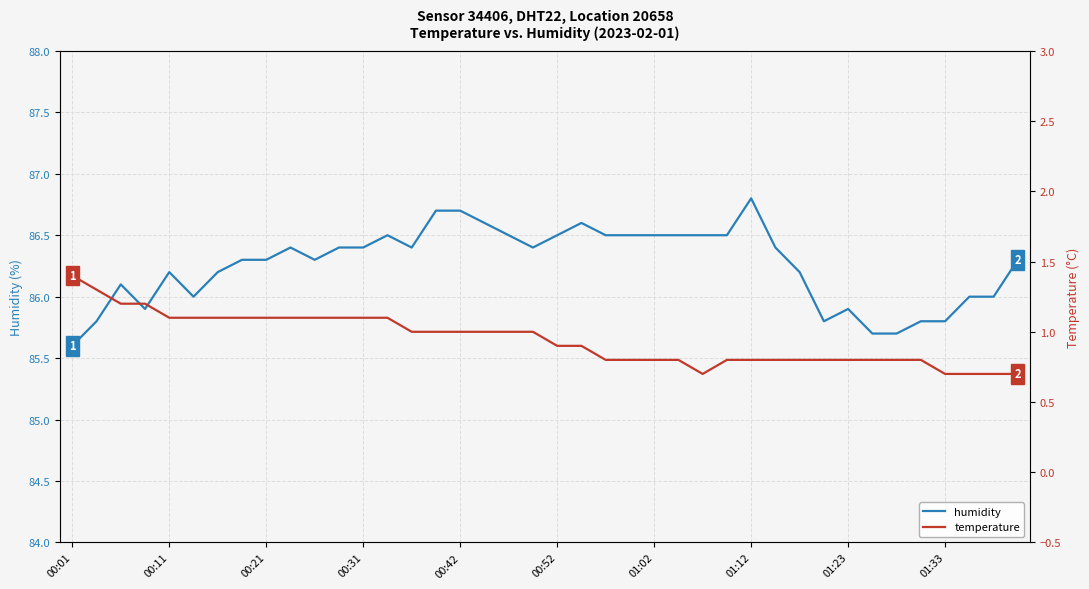

Count the temperature values in the range 0 to 1.

26